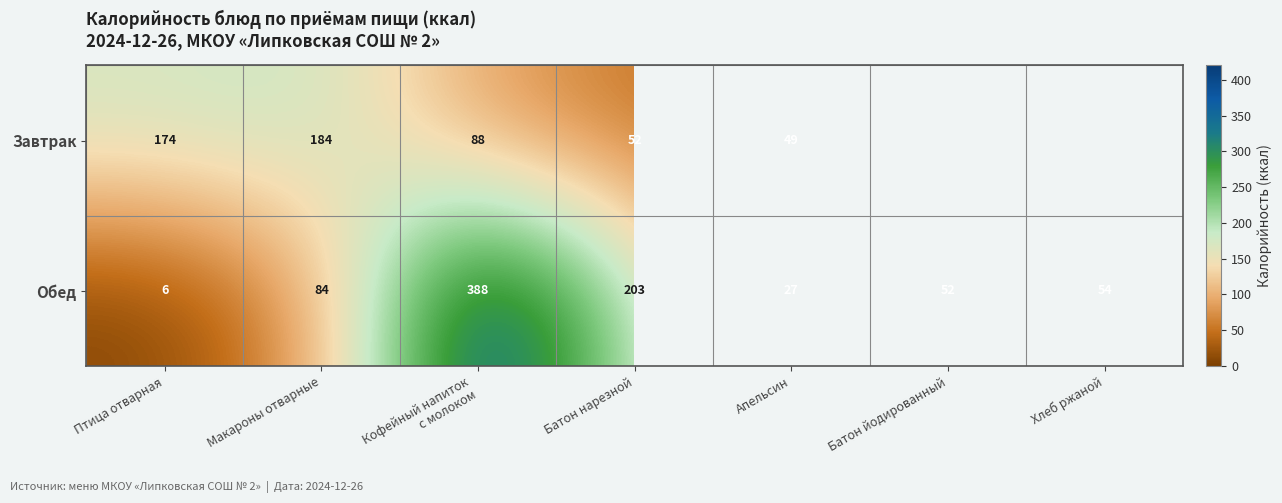

The value of Завтрак at Апельсин is 83.1. True or false?

False